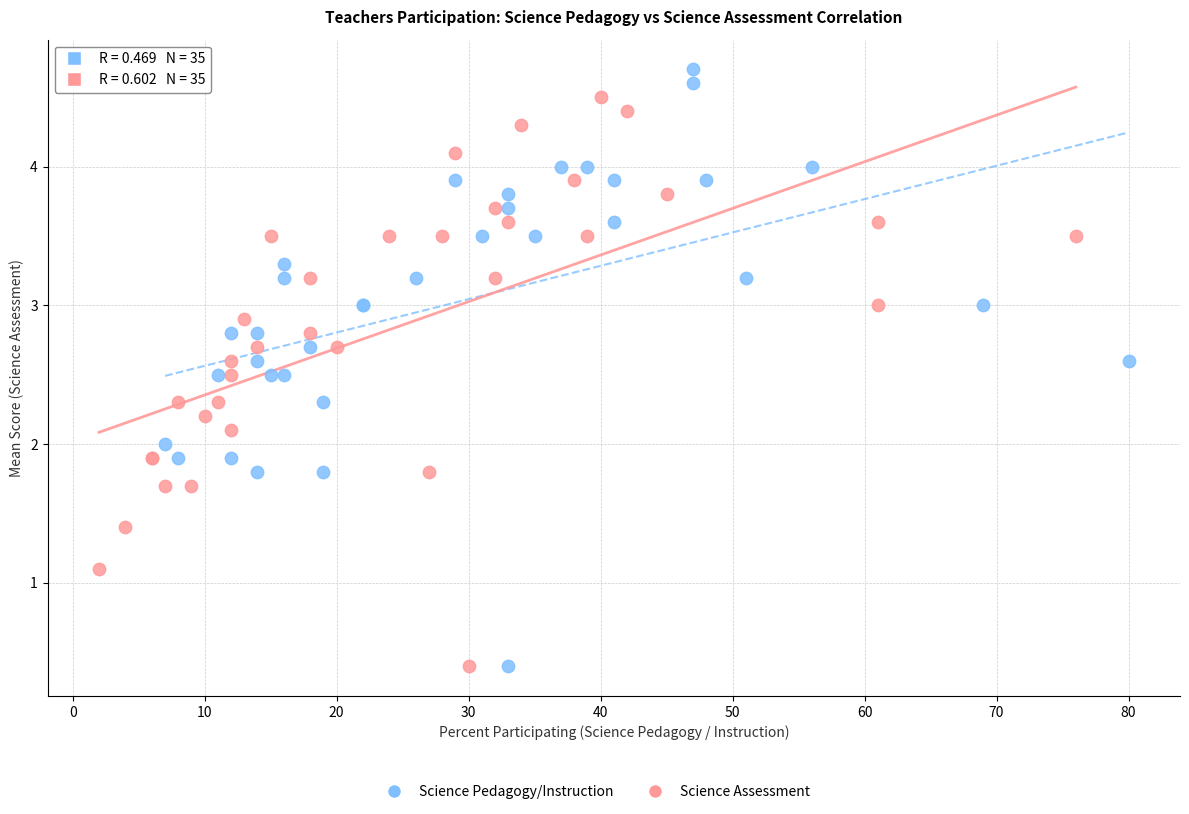

Which series contains the highest Y value?

Science Pedagogy/Instruction